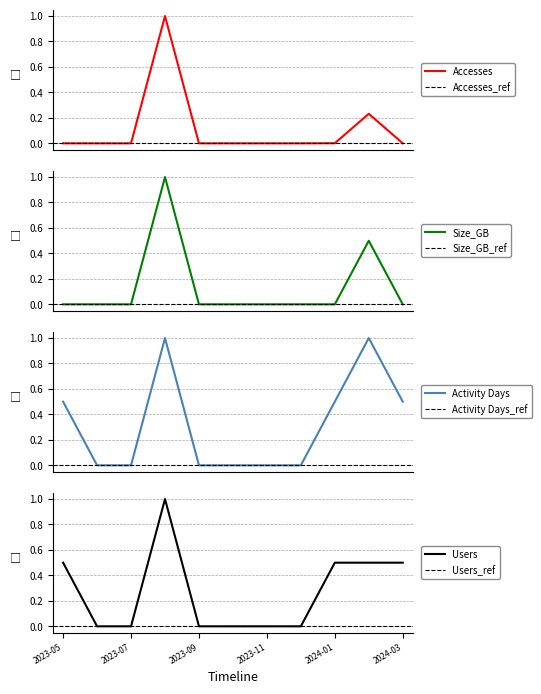

True or false: Size_GB and Users intersect in this chart.

False